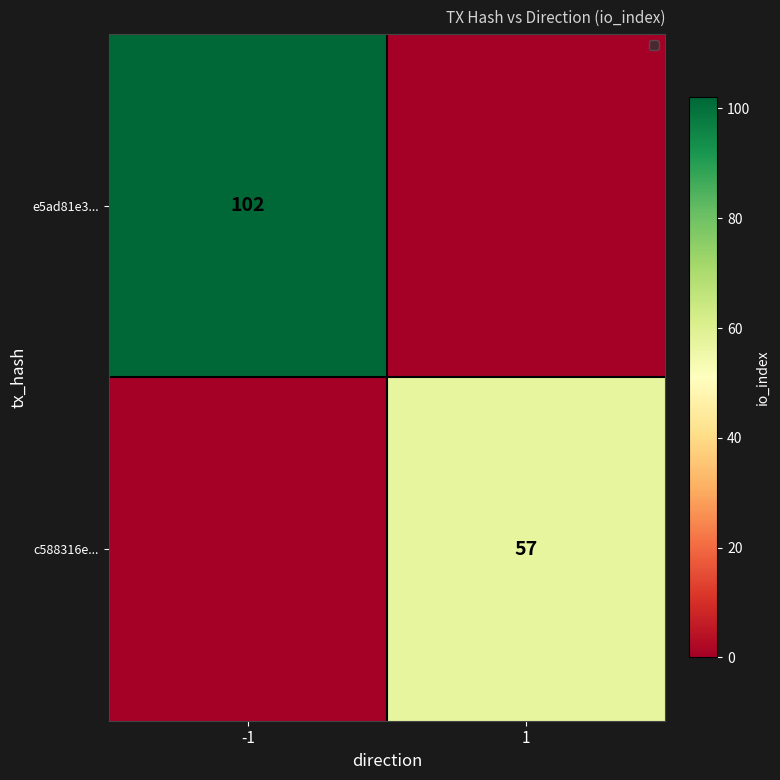

The e5ad81e3... series shows 26 at -1. True or false?

False